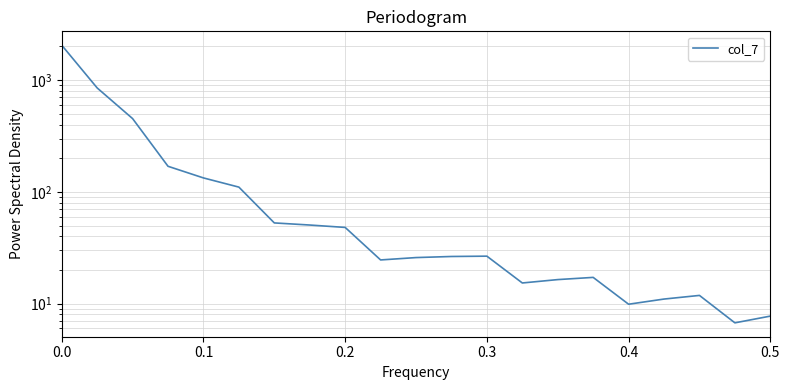

How many lines are shown in the chart?

1